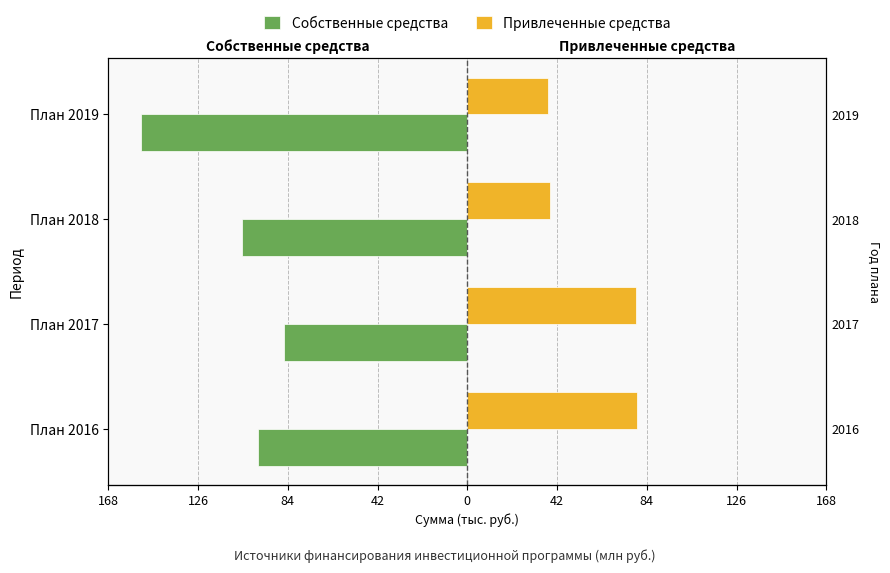

Which series changed the most between План 2018 and План 2019?

Собственные средства